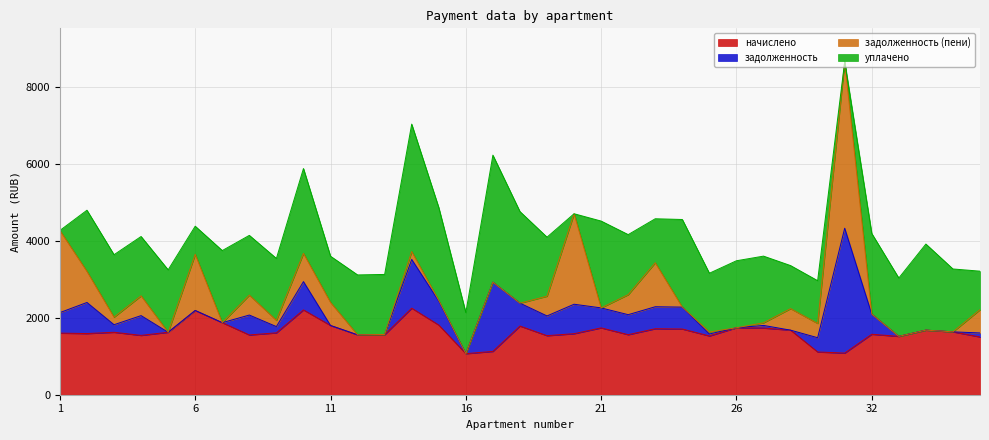

How many data points in задолженность are above 371?

18